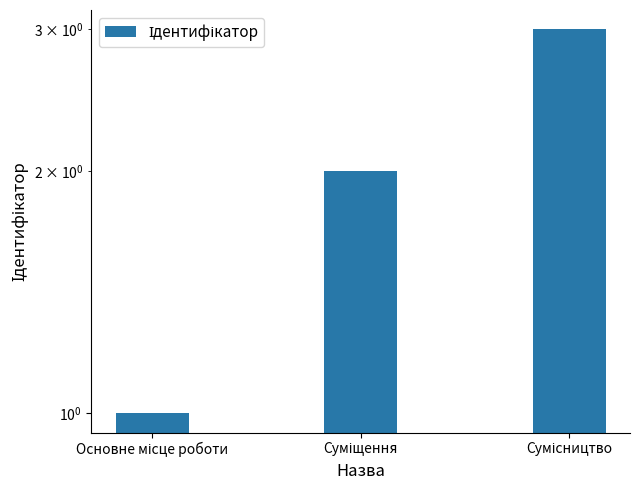

What position from the left is Сумісництво?

3